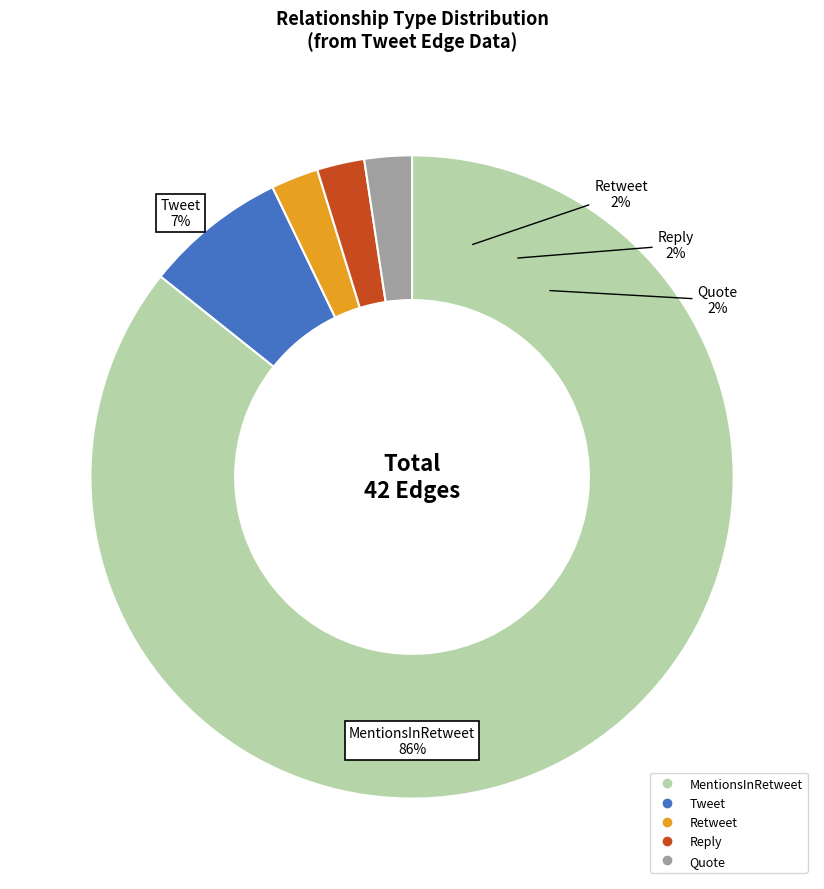

To the nearest percent, what percentage of the pie is Retweet?

2%